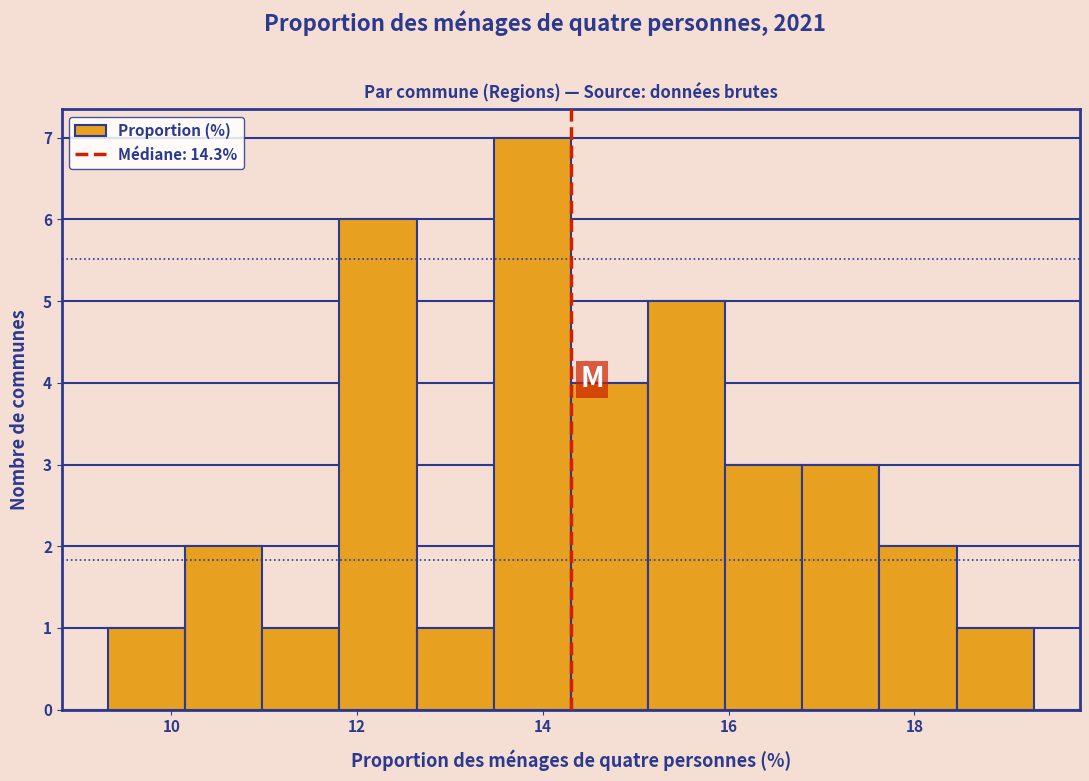

What is the height of the bar covering 9.4 to 10.2 on the x-axis? Neither the bar edges nor the heights are printed on the chart, so give them approximately, as read against the axes.

1